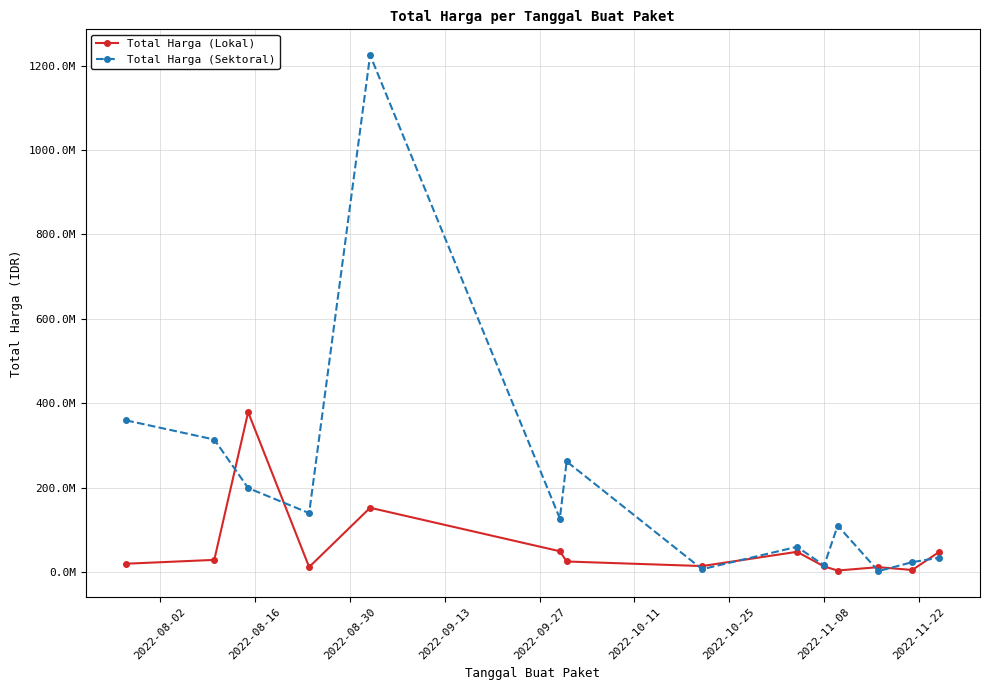

What are all the series names shown in the legend?

Total Harga (Lokal), Total Harga (Sektoral)